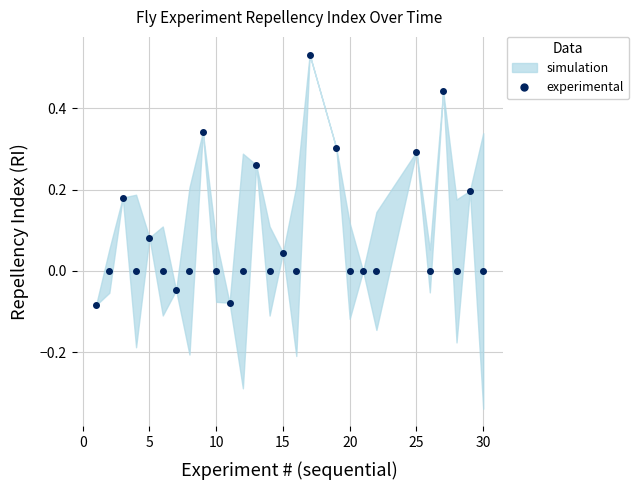

Reading left to right, extract all data points from this chart.

-0.1	0.0	0.2	0.0	0.1	0.0	-0.0	0.0	0.3	0.0	-0.1	0.0	0.3	0.0	0.0	0.0	0.5	0.3	0.0	0.0	0.0	0.3	0.0	0.4	0.0	0.2	0.0